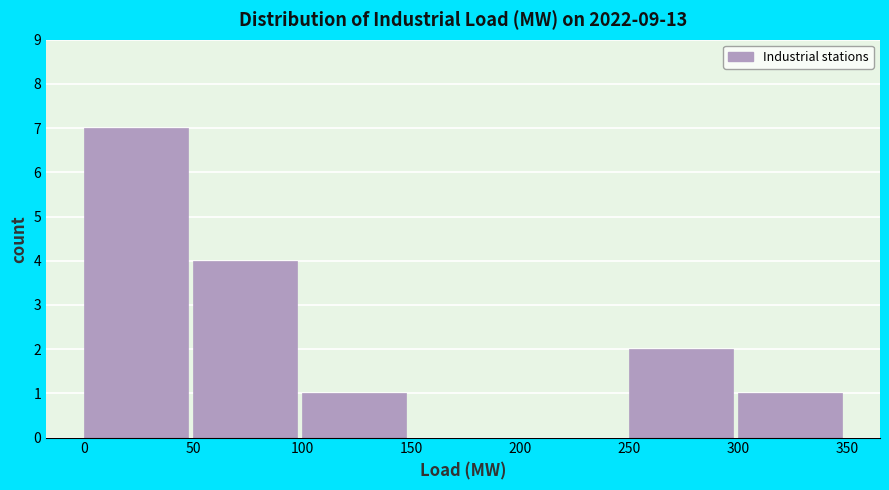

Reading left to right, list every bar in this chart as the range it spans on the x-axis followed by its height. The values are not printed on the chart, so give them approximately, as read against the axis.

0 to 50: 7
50 to 100: 4
100 to 150: 1
150 to 200: 0
200 to 250: 0
250 to 300: 2
300 to 350: 1